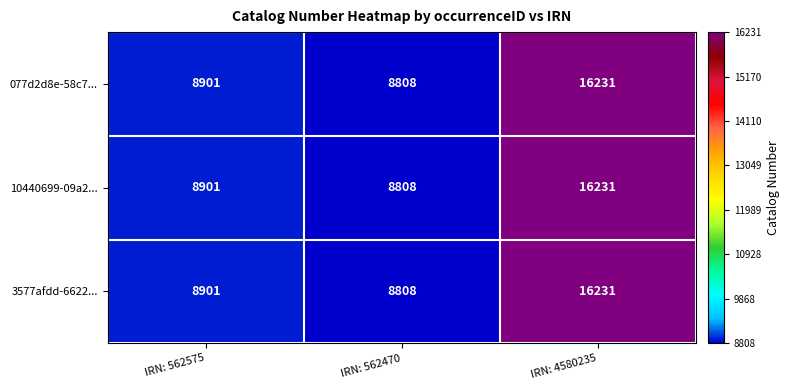

Is it true that 3577afdd-6622... equals 7520 at IRN: 4580235?

False